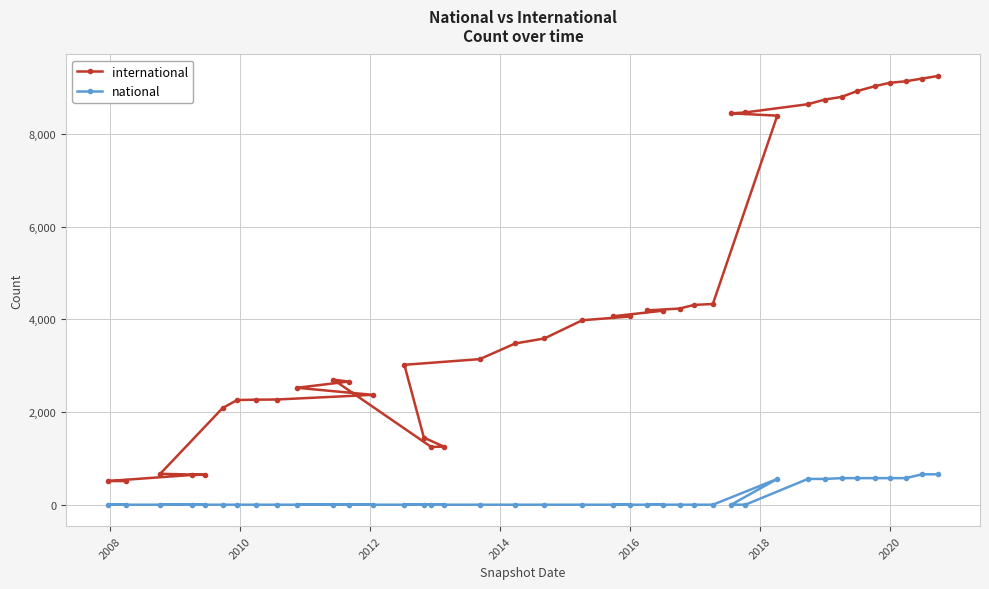

What is the difference between the maximum and second lowest values in the national series?

656